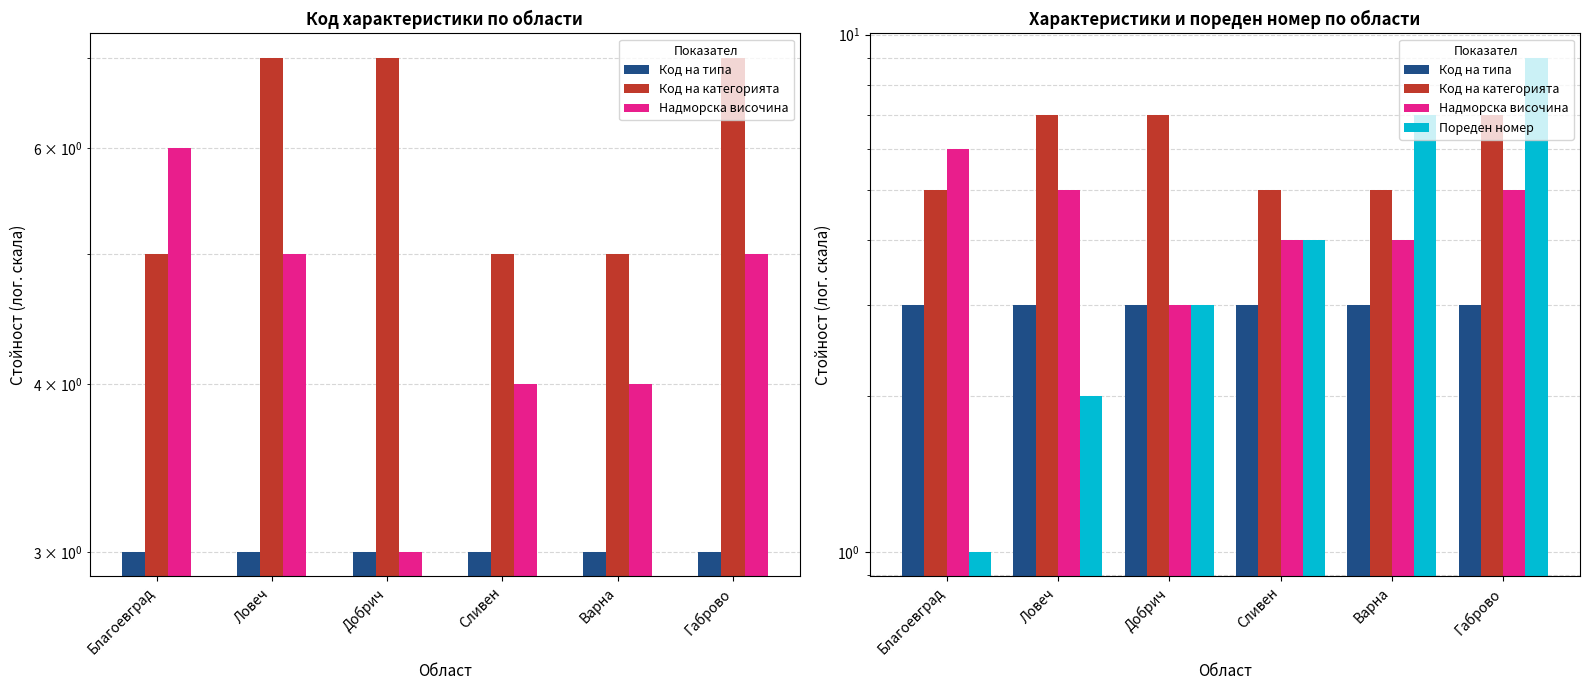

Which series has the largest total across all categories?

Код на категорията